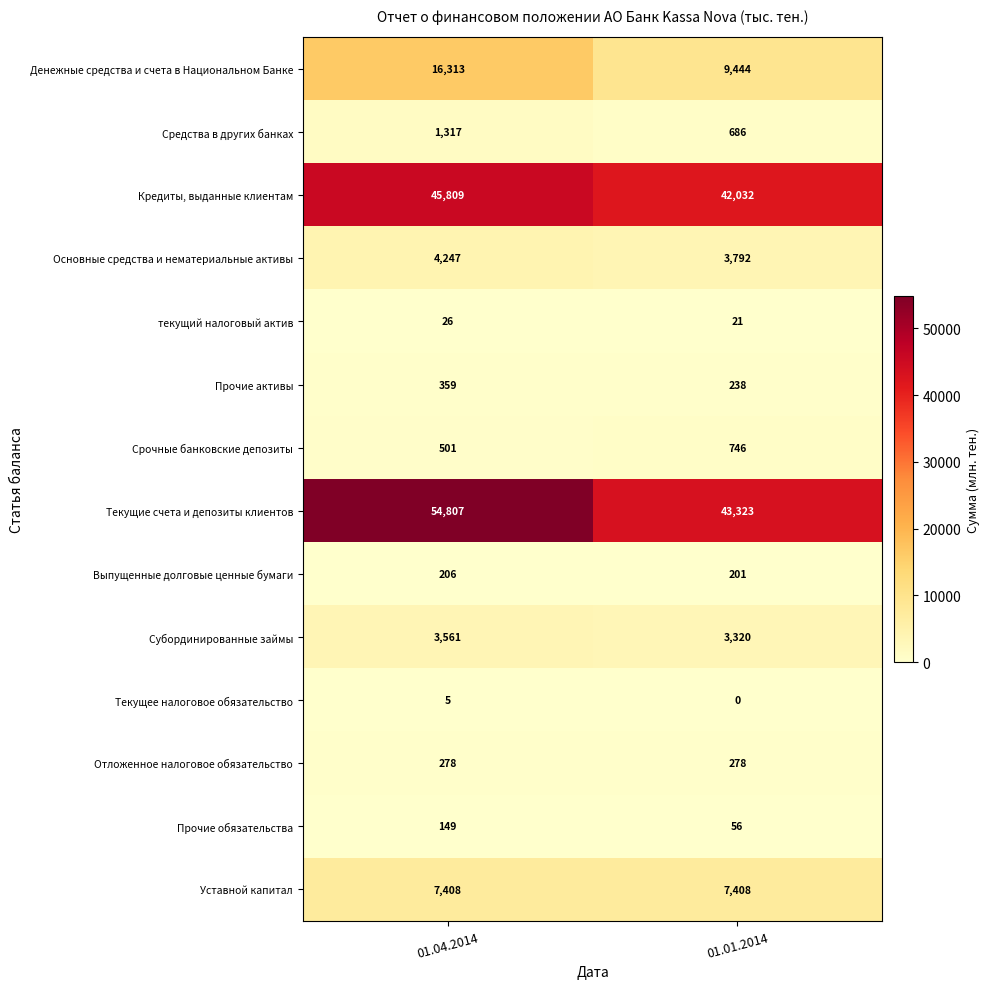

The Кредиты, выданные клиентам series shows 65247 at 01.04.2014. True or false?

False